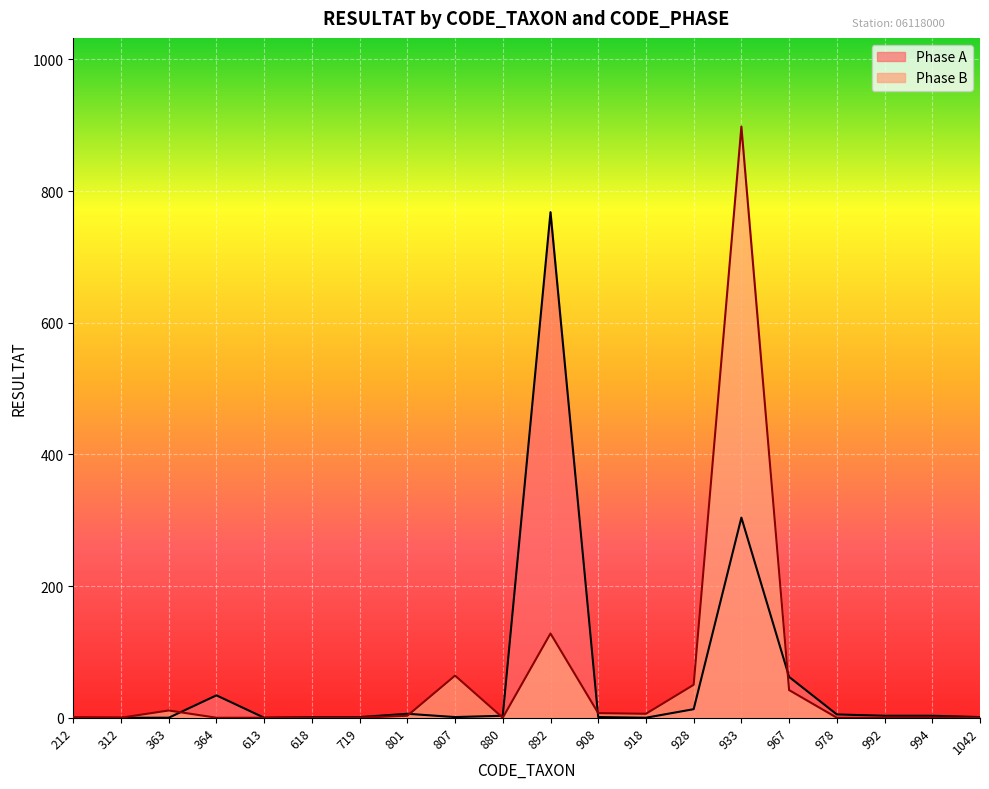

What is the average value of the Phase B series?

60